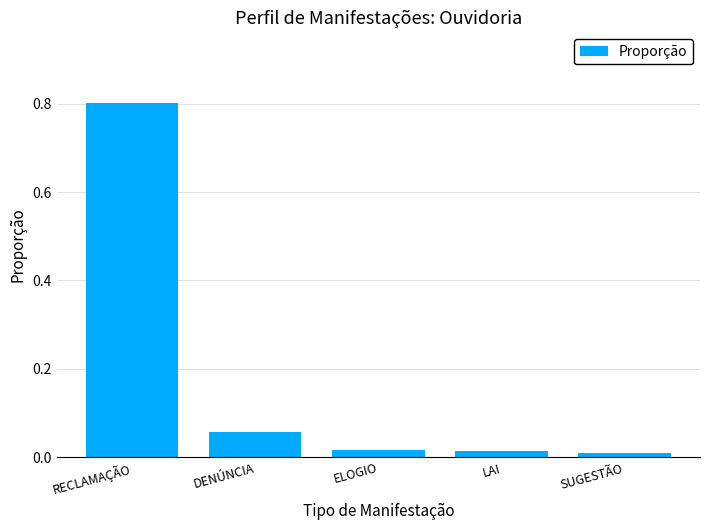

How many bars are there in total?

5